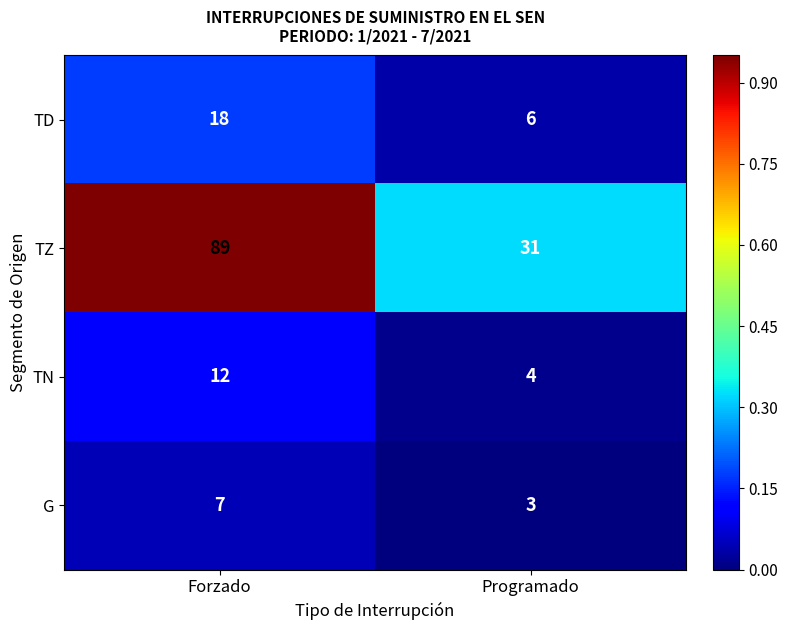

Count the number of data series in this chart.

4